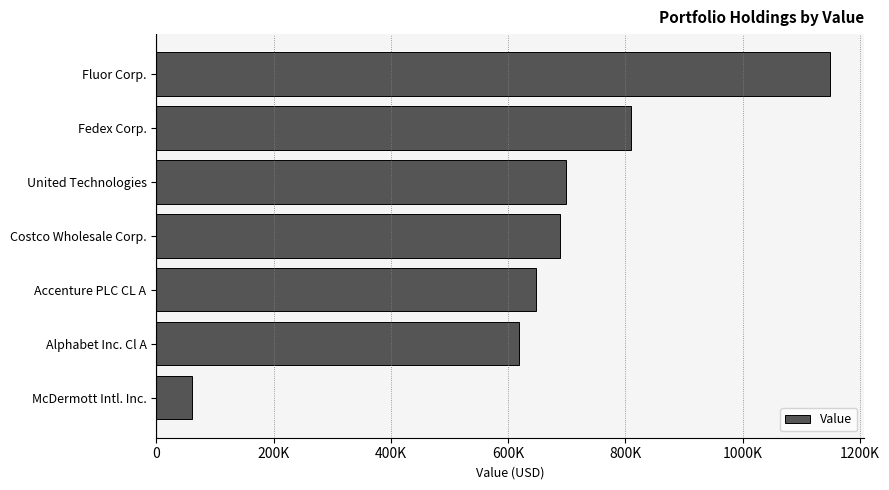

Where is the data nearest to the value 604500?

Alphabet Inc. Cl A